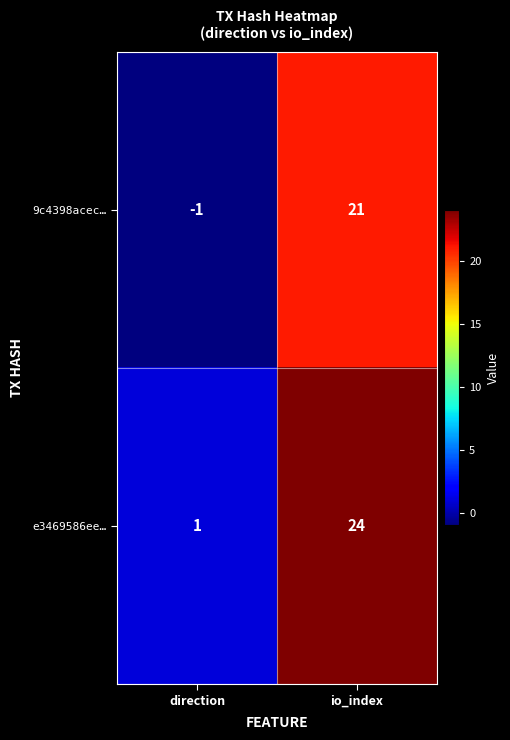

At which category is the sum across all series the highest?

io_index